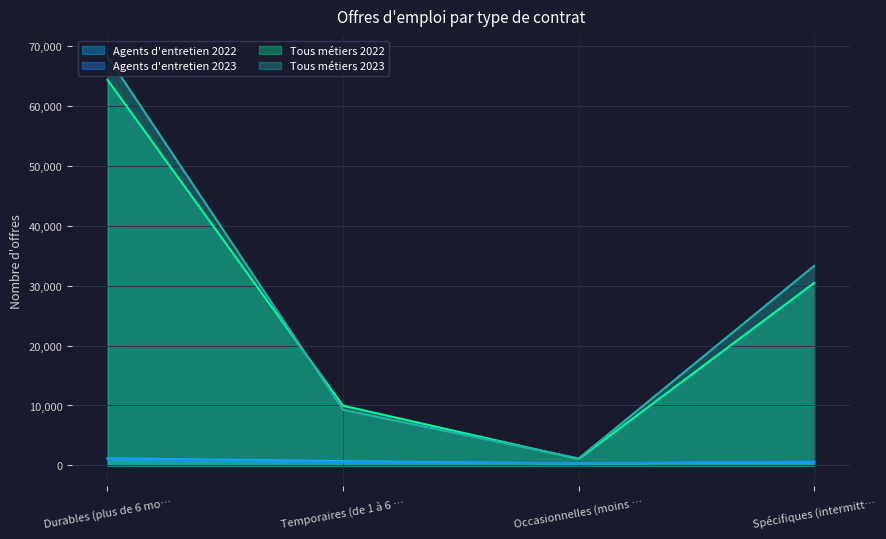

Is the value of Agents d'entretien 2022 at Spécifiques (intermitt… greater than the value of Tous métiers 2022 at Temporaires (de 1 à 6 …?

No